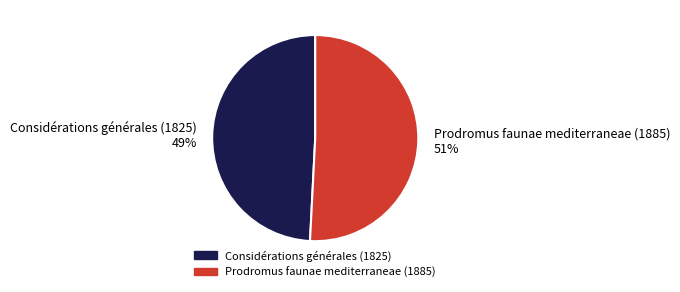

To the nearest percent, what percentage of the pie is Considérations générales (1825)?

49%